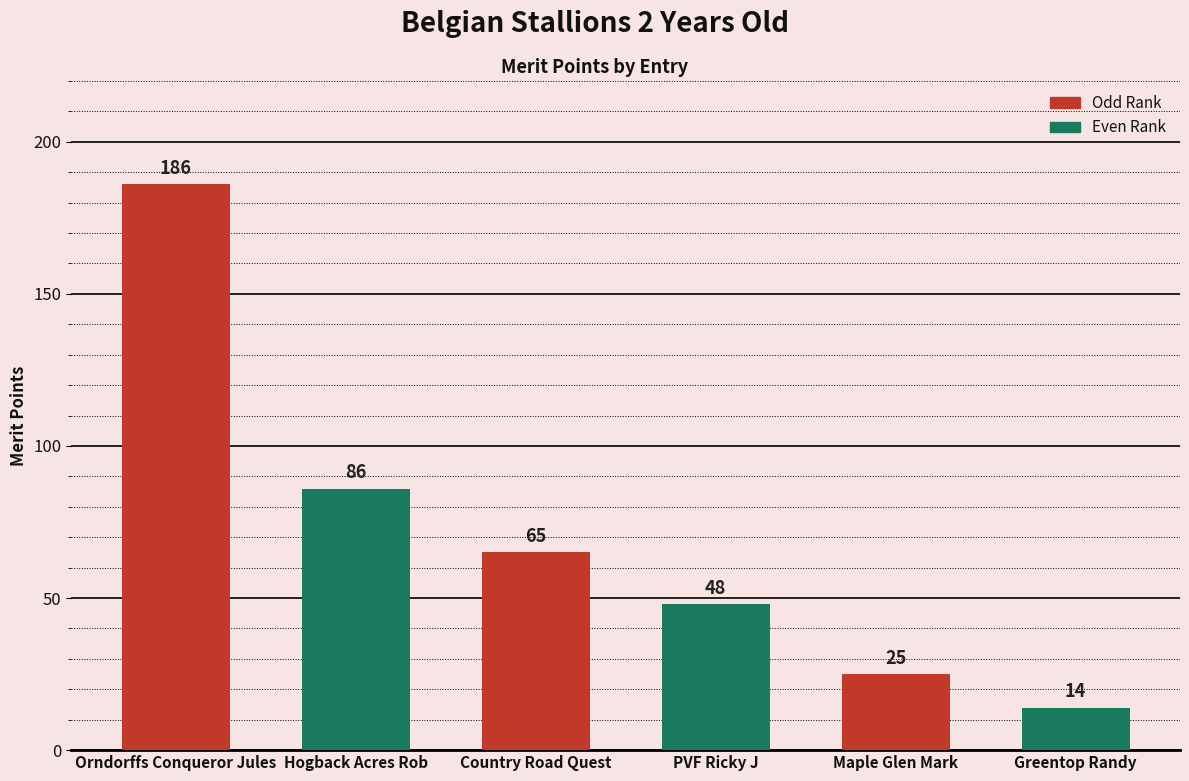

The value at Country Road Quest is 100. True or false?

False